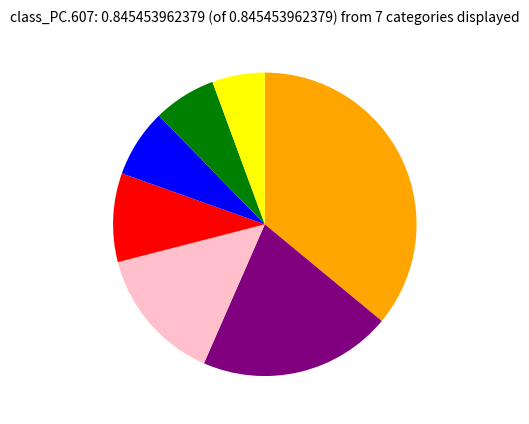

Does any single category account for the majority?

No